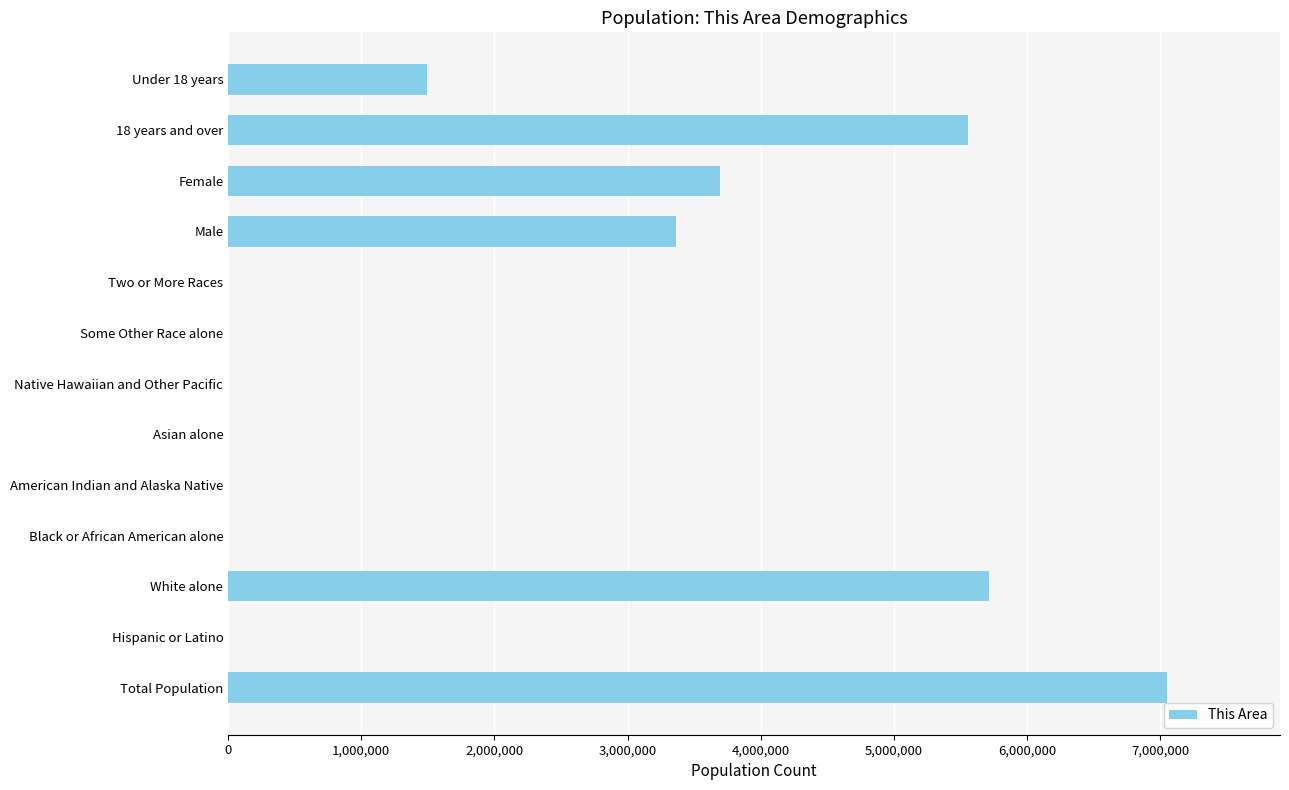

Which has a higher value, Hispanic or Latino or Total Population?

Total Population